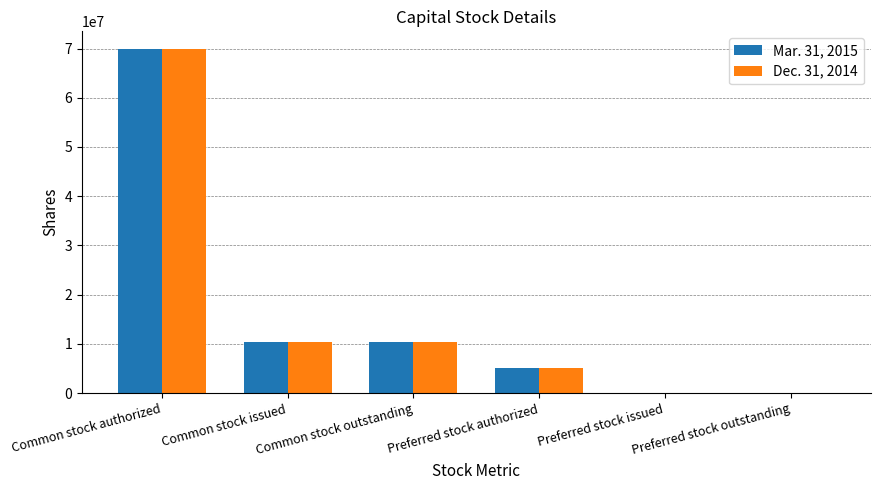

True or false: Mar. 31, 2015 has a value of 13636814 at Common stock issued.

False